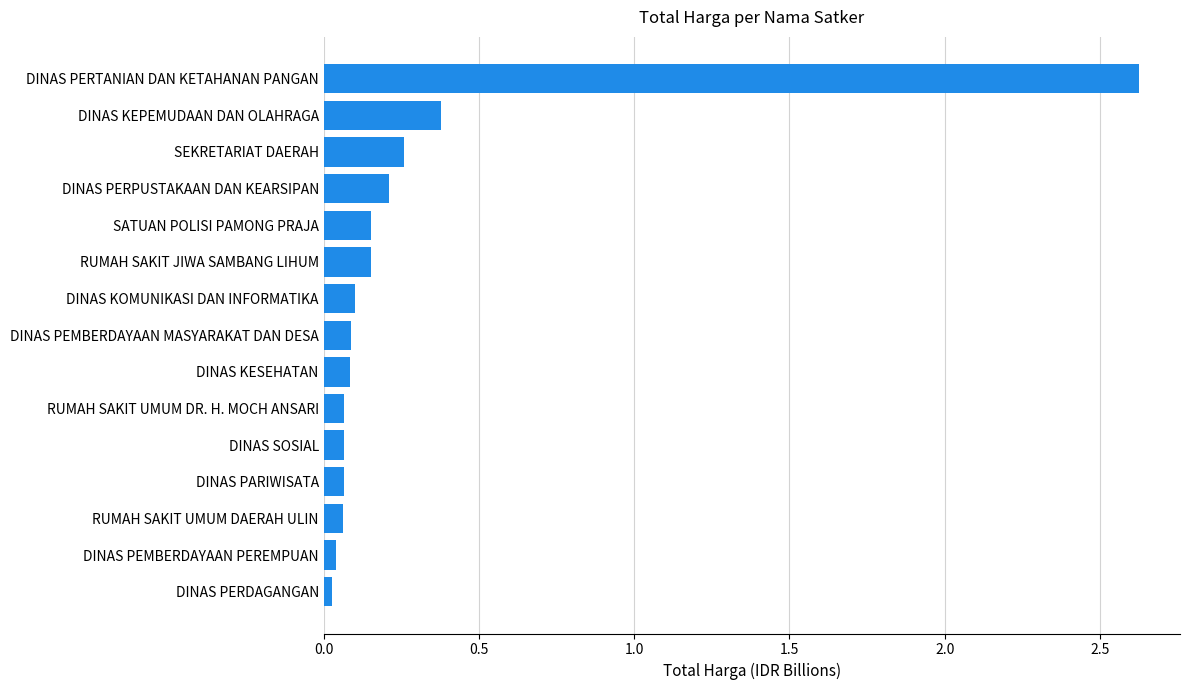

Between DINAS PEMBERDAYAAN MASYARAKAT DAN DESA and DINAS PERPUSTAKAAN DAN KEARSIPAN, which is larger?

DINAS PERPUSTAKAAN DAN KEARSIPAN